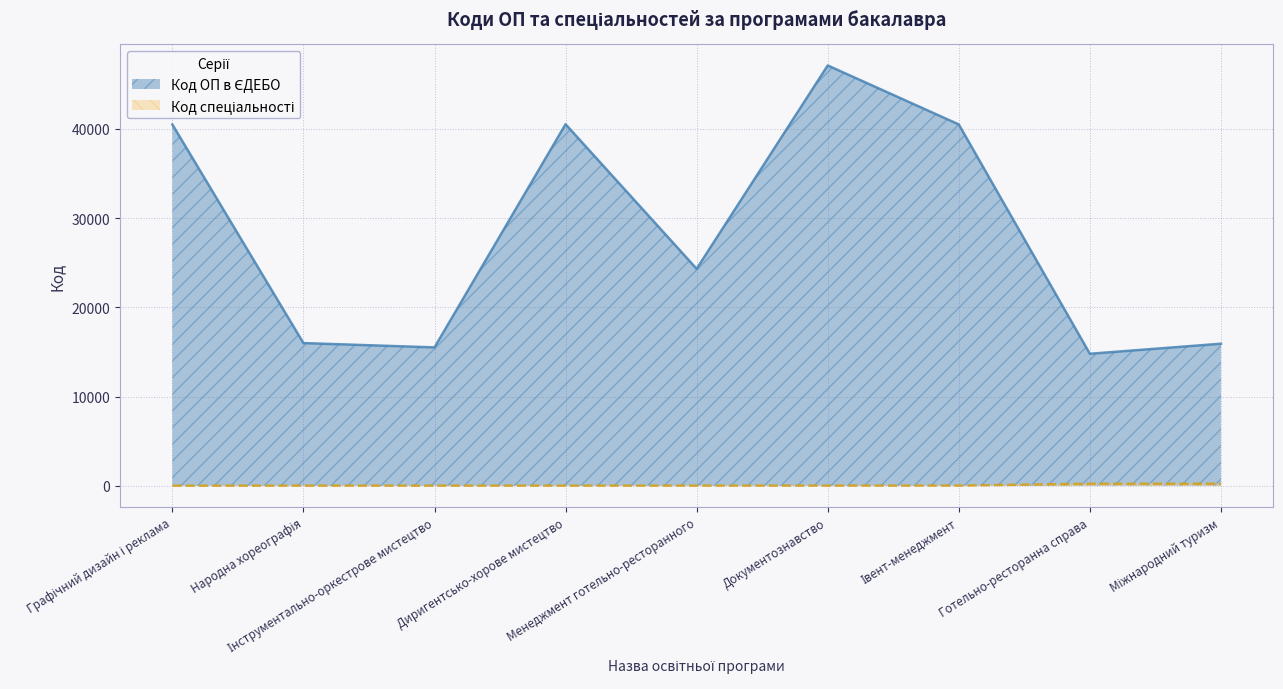

The value of Код ОП в ЄДЕБО at Міжнародний туризм is 5724. True or false?

False